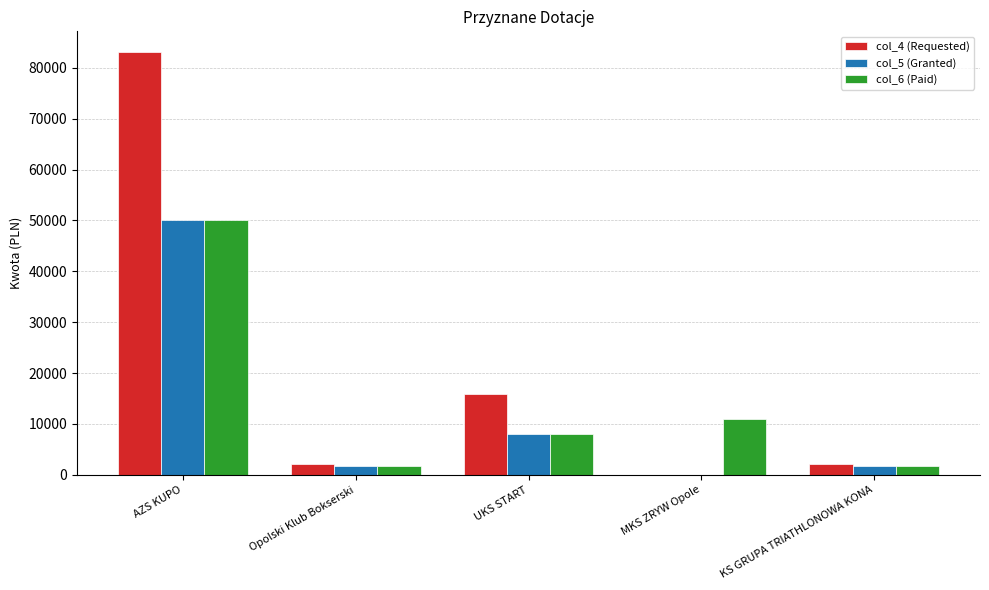

At which label does col_6 (Paid) reach its peak?

AZS KUPO